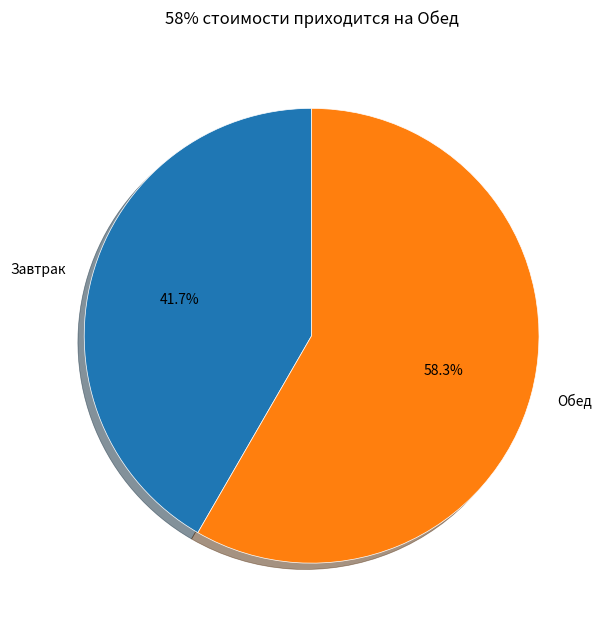

Is Завтрак the majority of the pie?

No